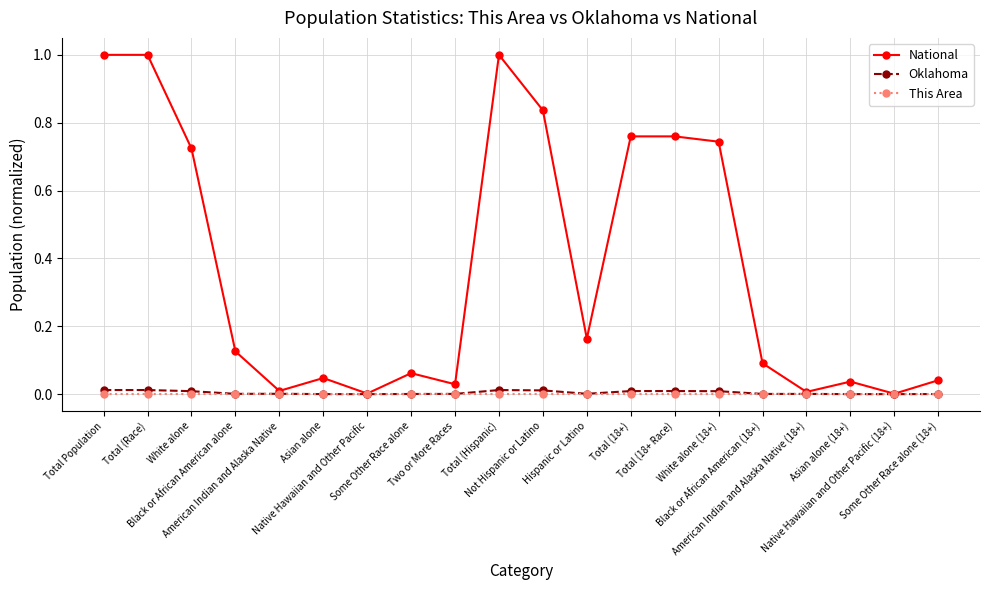

Is it true that National equals 1.0 at Total Population?

True